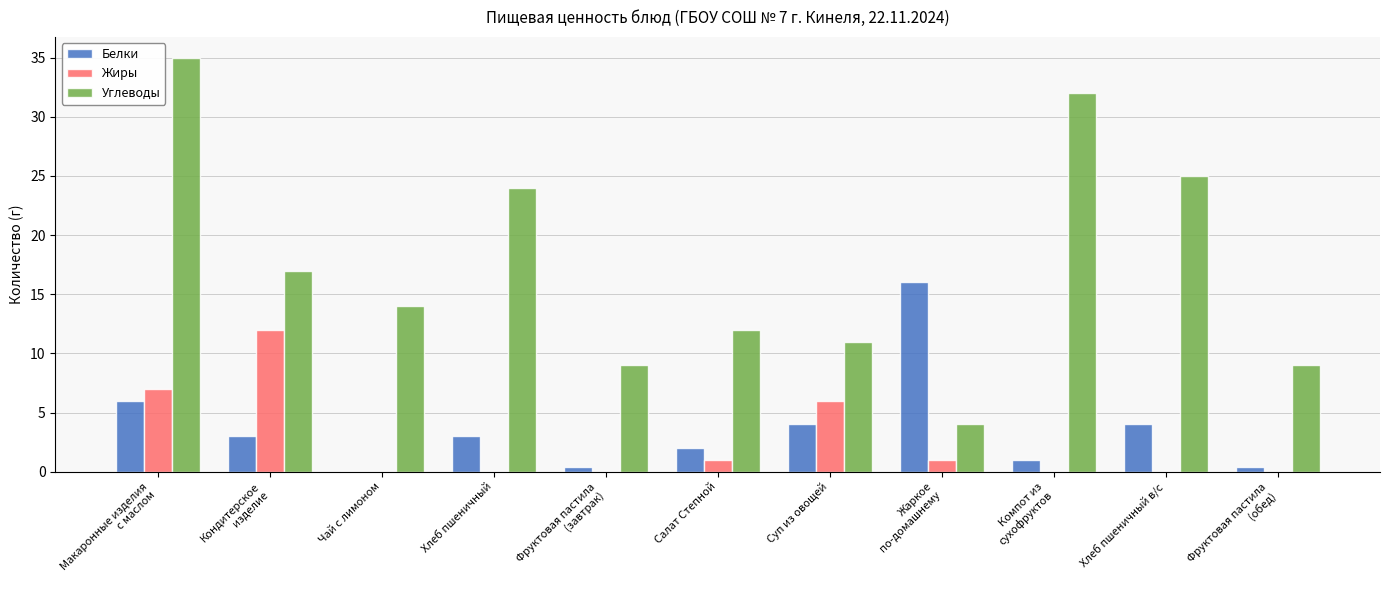

What is the maximum value for Углеводы?

35.0